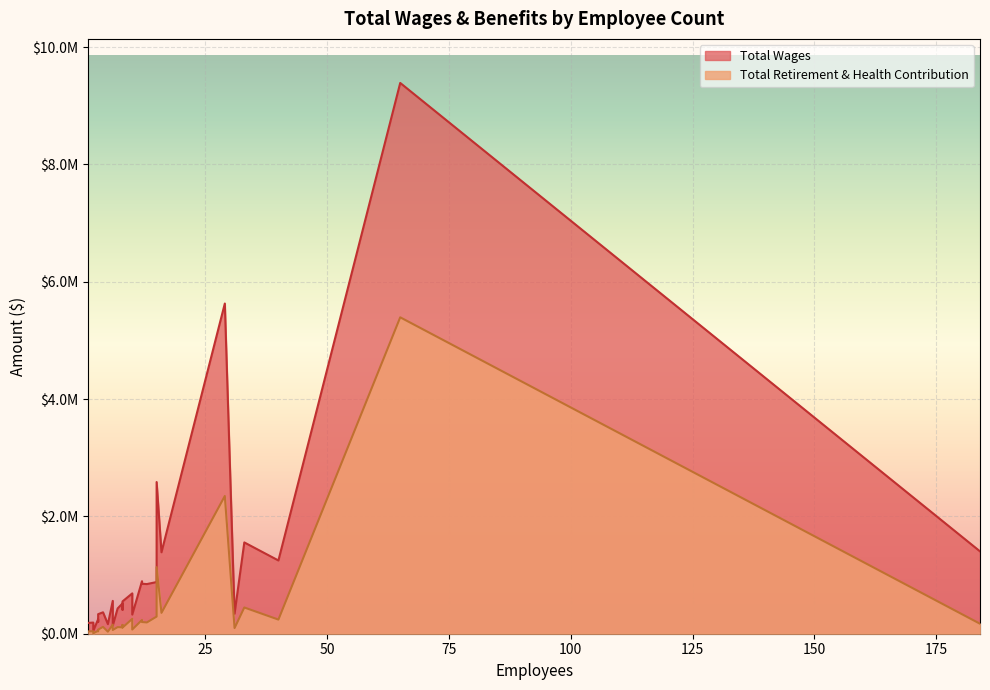

What is the maximum value for Total Retirement & Health Contribution?

5394375